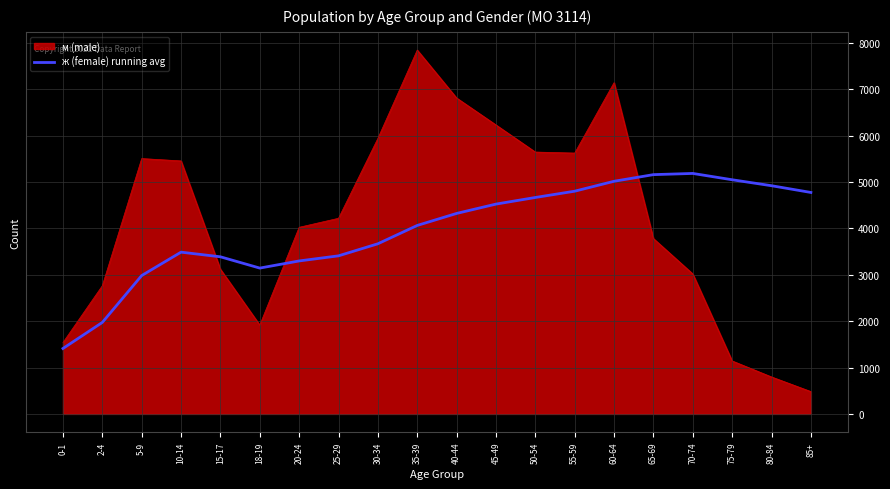

Which category has the highest value across all series?

35-39